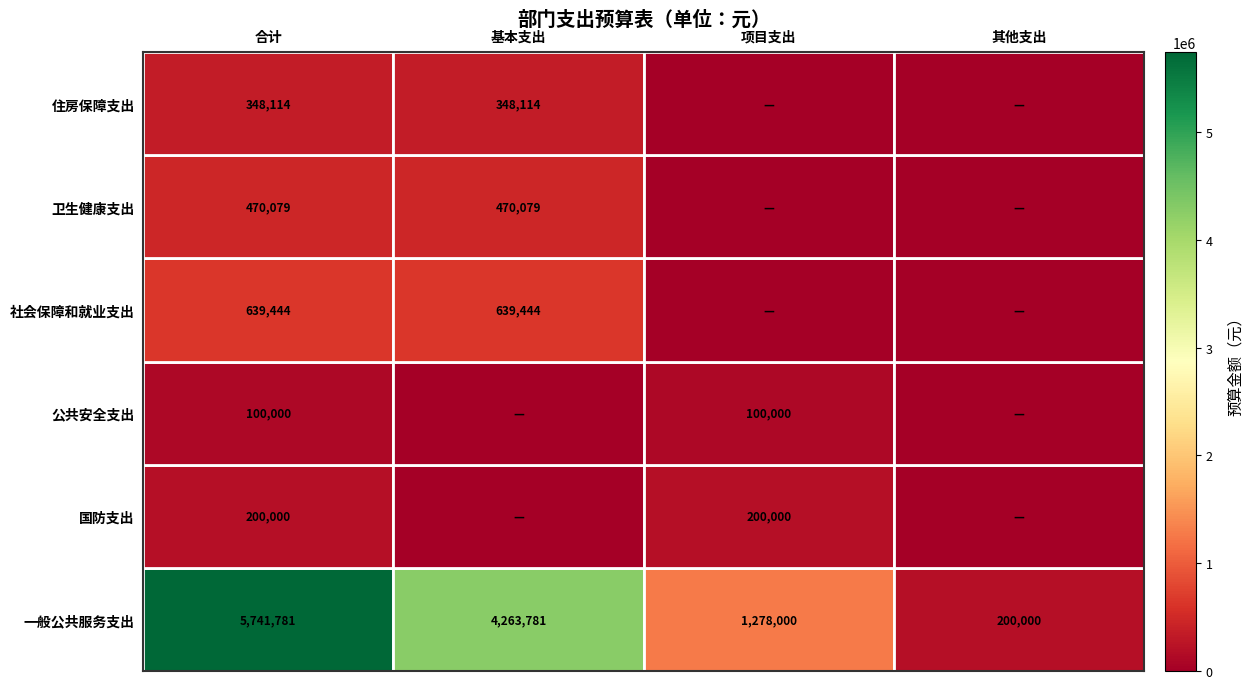

Is the value of 社会保障和就业支出 at 基本支出 greater than the value of 一般公共服务支出 at 合计?

No